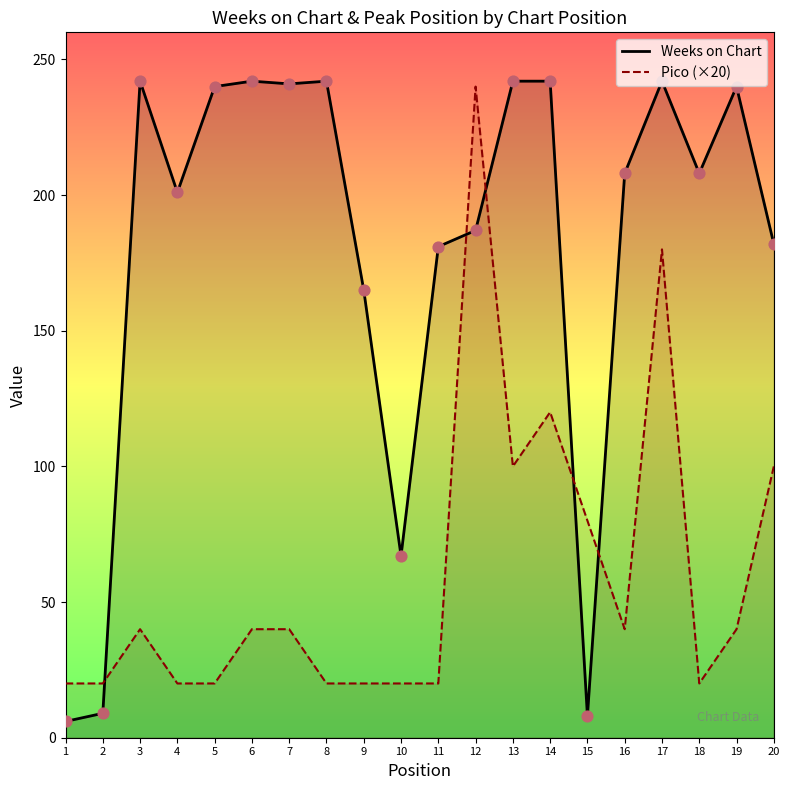

Which series contains the lowest Y value?

Weeks on Chart